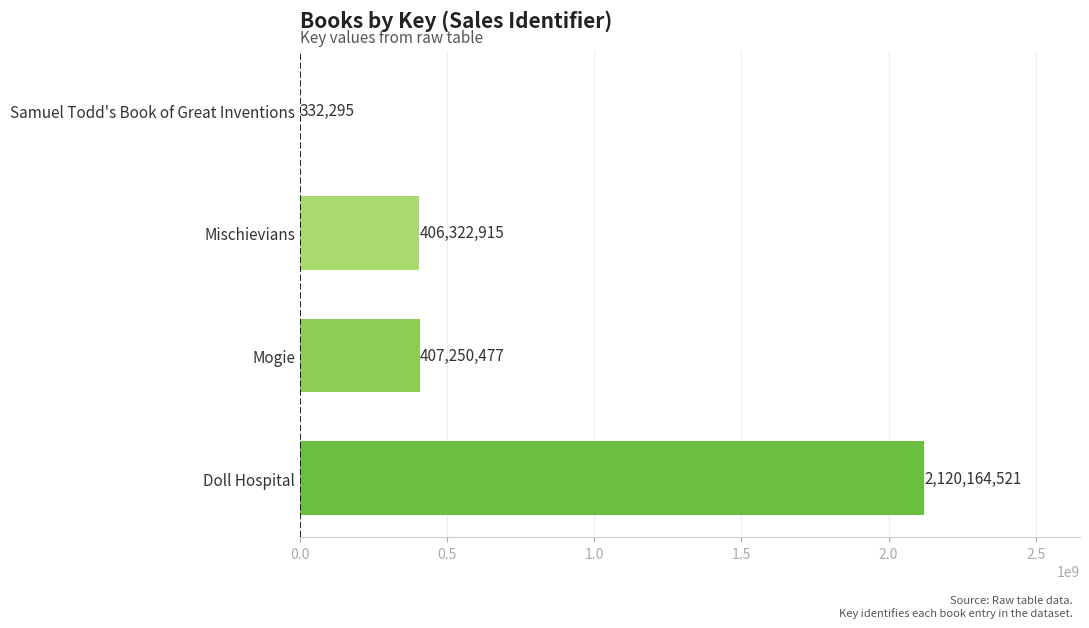

Is it true that the value at Doll Hospital is 3396239078?

False